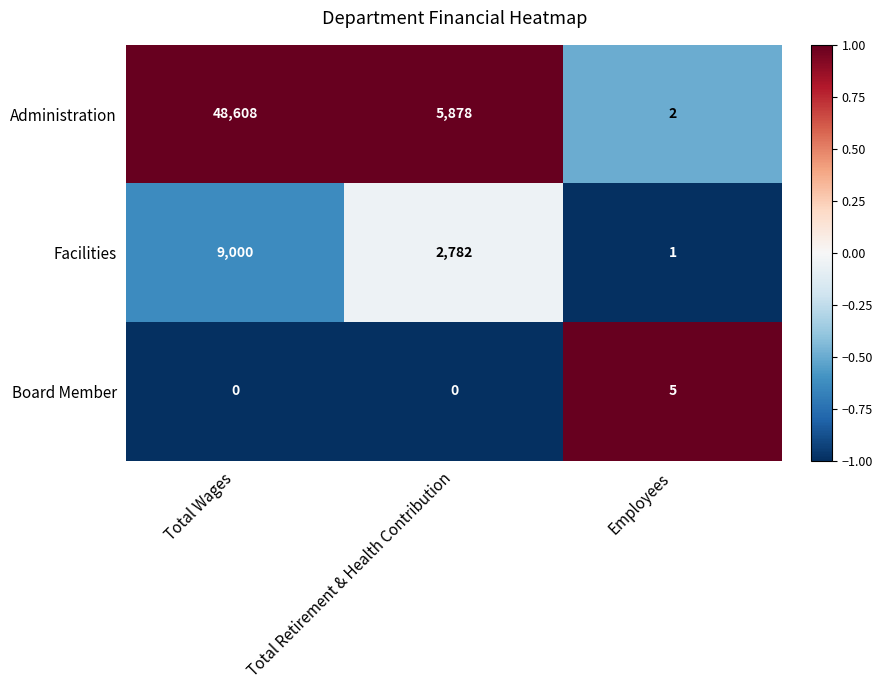

What is the difference between the Administration values at Employees and Total Wages?

48606